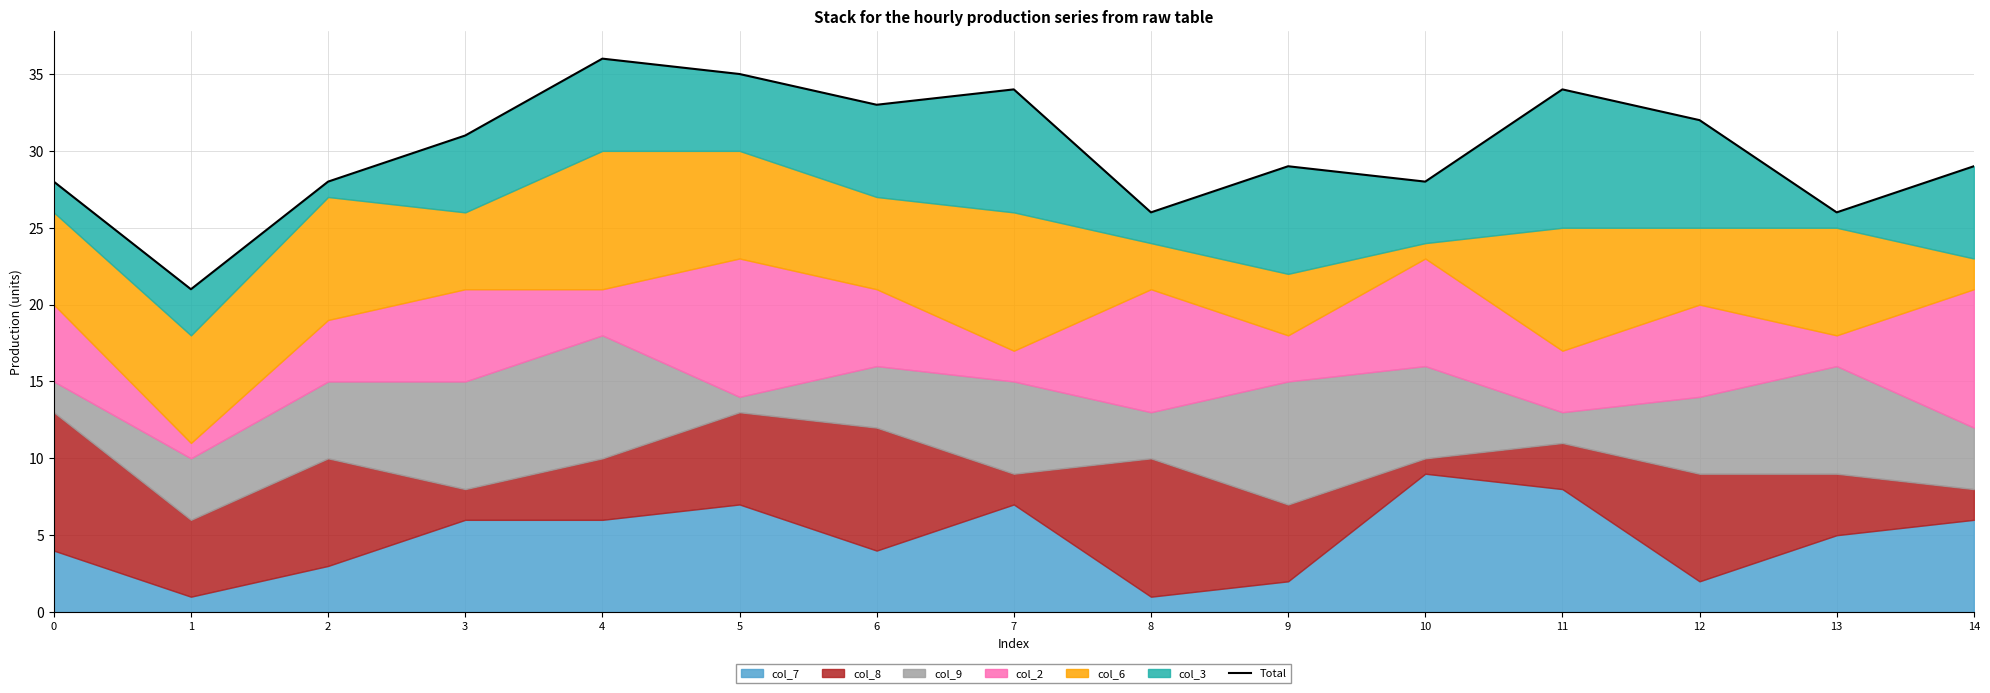

Rank the categories by value from lowest to highest.

1, 8, 13, 0, 2, 10, 9, 14, 3, 12, 6, 7, 11, 5, 4